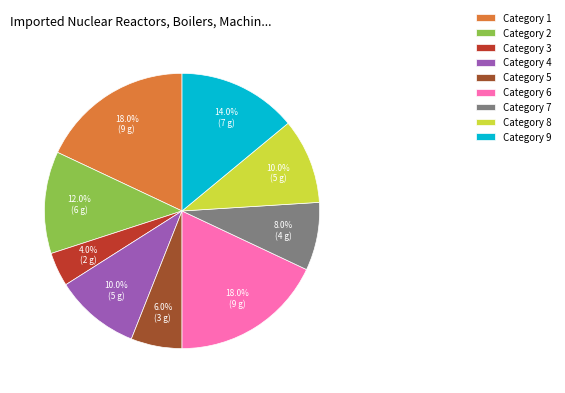

Is the sum of Category 8 and Category 5 greater than half?

No